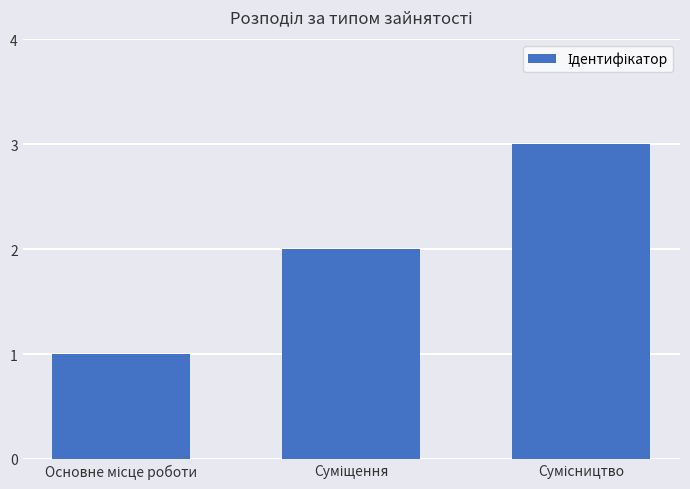

What is the maximum value shown in the chart?

3